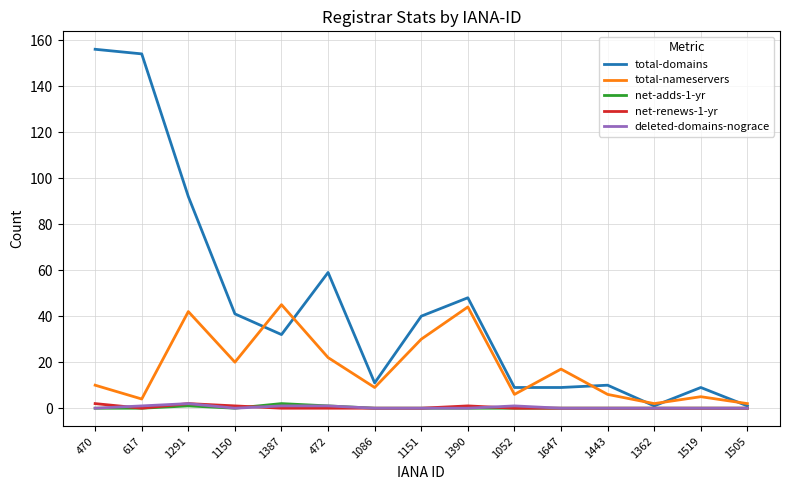

What position from the right is 1086?

9